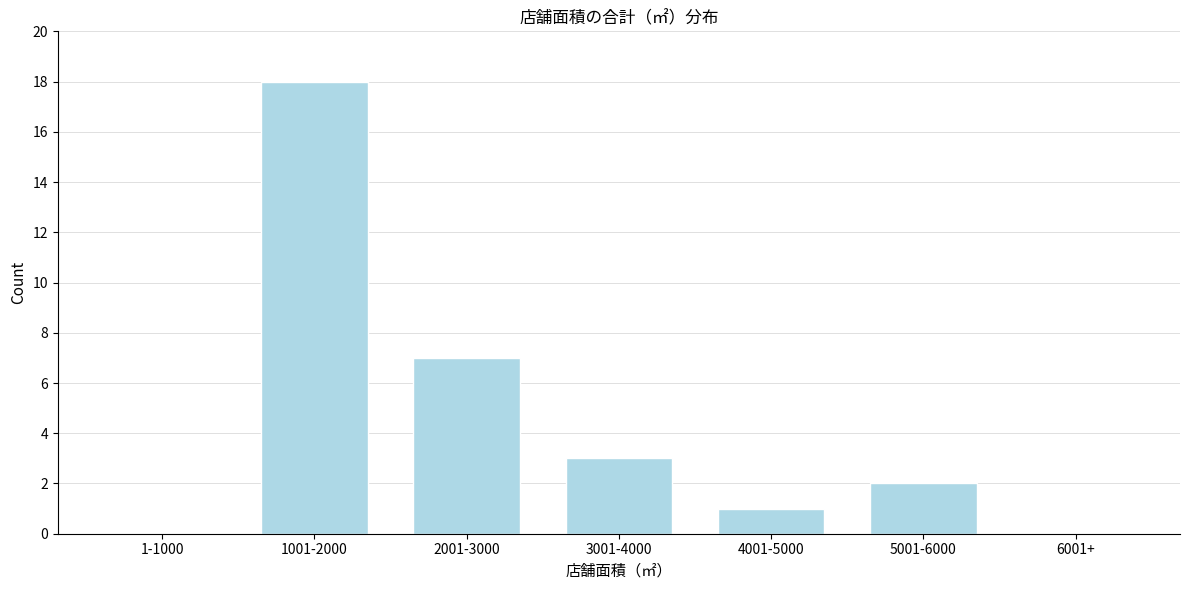

Reading right to left, transcribe all the data shown in this chart.

6001+=0	5001-6000=2	4001-5000=1	3001-4000=3	2001-3000=7	1001-2000=18	1-1000=0